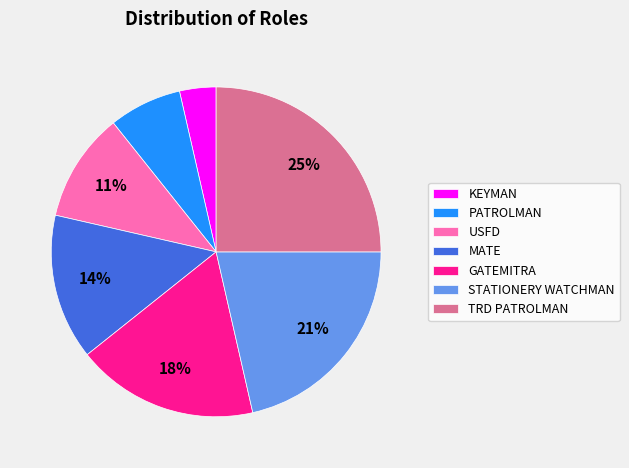

To the nearest percent, what is the difference between the largest and smallest slice percentages?

21%